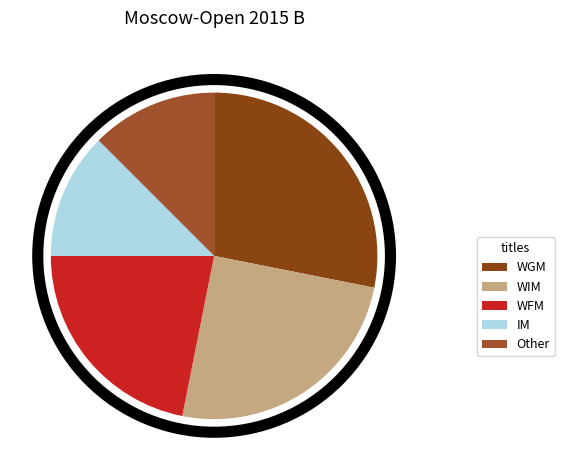

How many segments does this pie chart have?

5